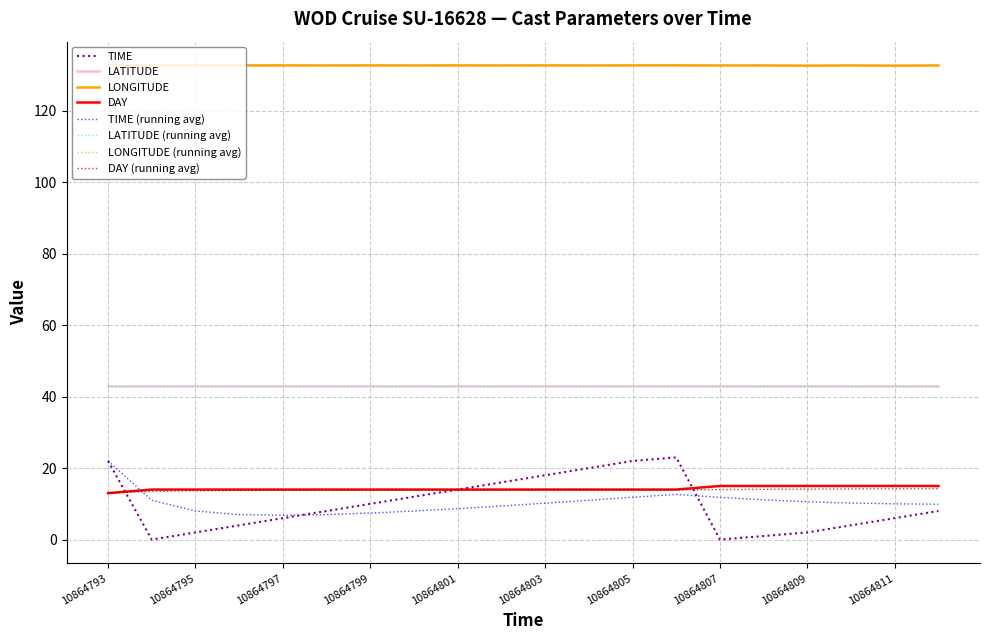

True or false: LATITUDE and TIME intersect in this chart.

False